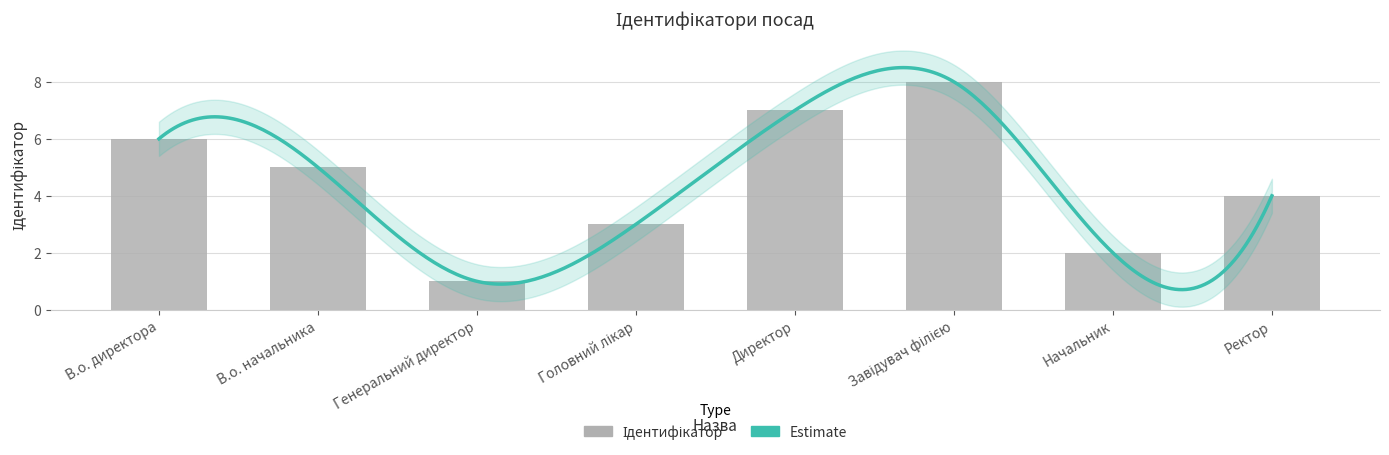

Rank the categories by value from lowest to highest.

Генеральний директор, Начальник, Головний лікар, Ректор, В.о. начальника, В.о. директора, Директор, Завідувач філією